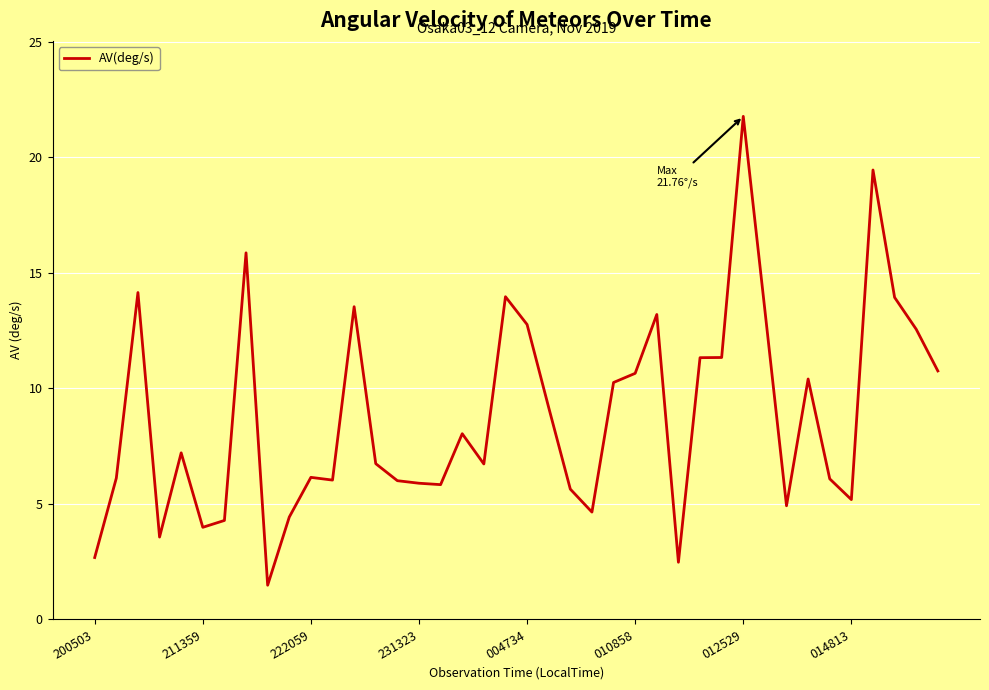

What is the difference between the maximum and minimum values?

20.3